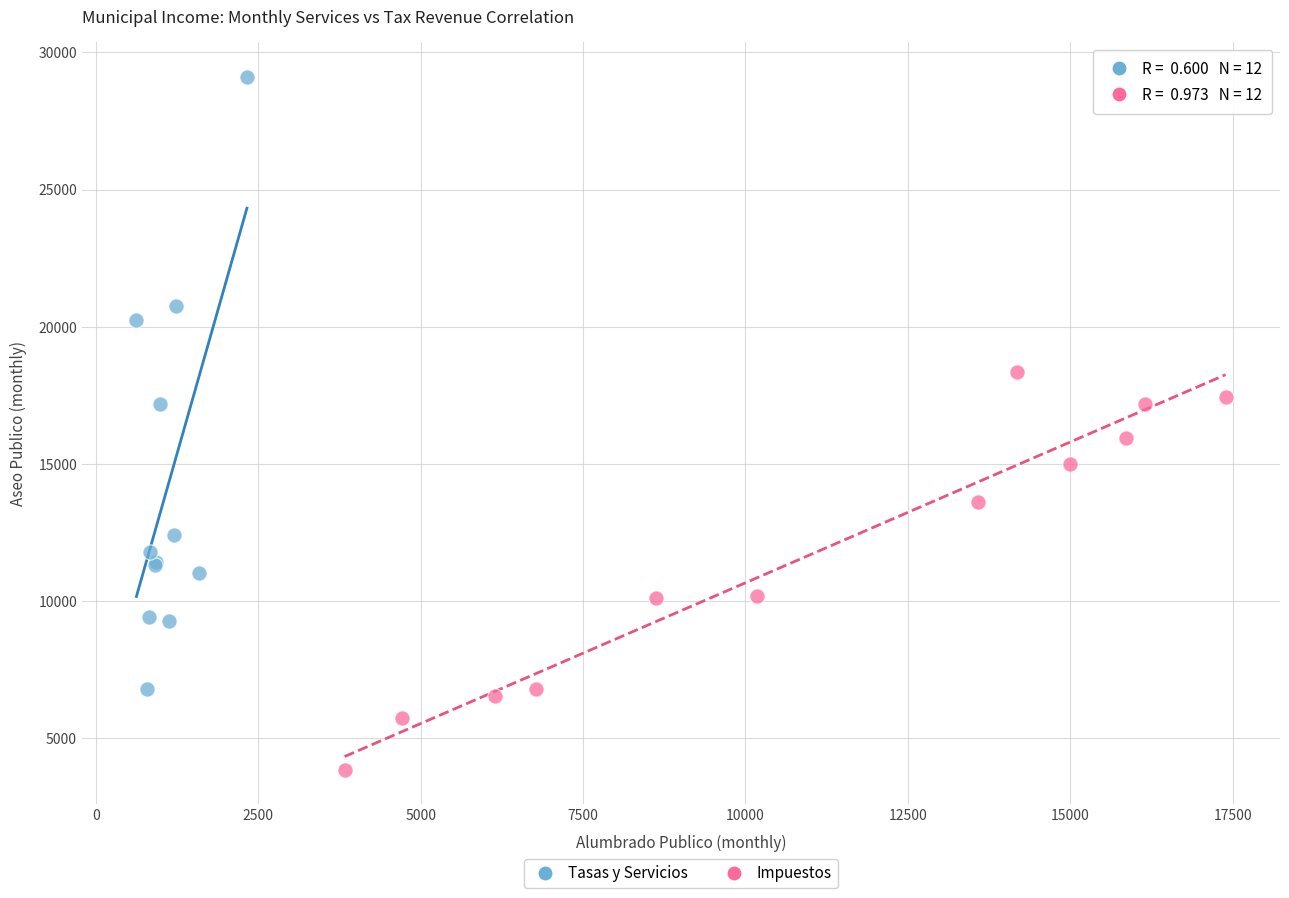

Which series has the widest spread of Y values?

Tasas y Servicios